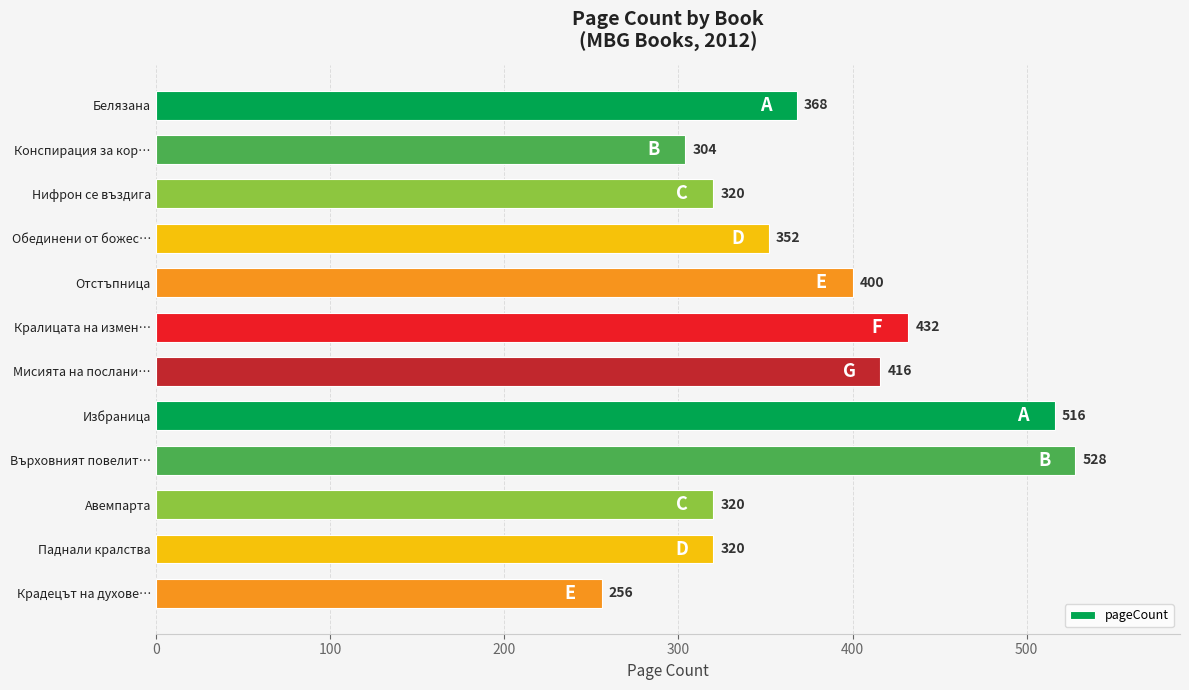

Where is the data nearest to the value 392?

Отстъпница